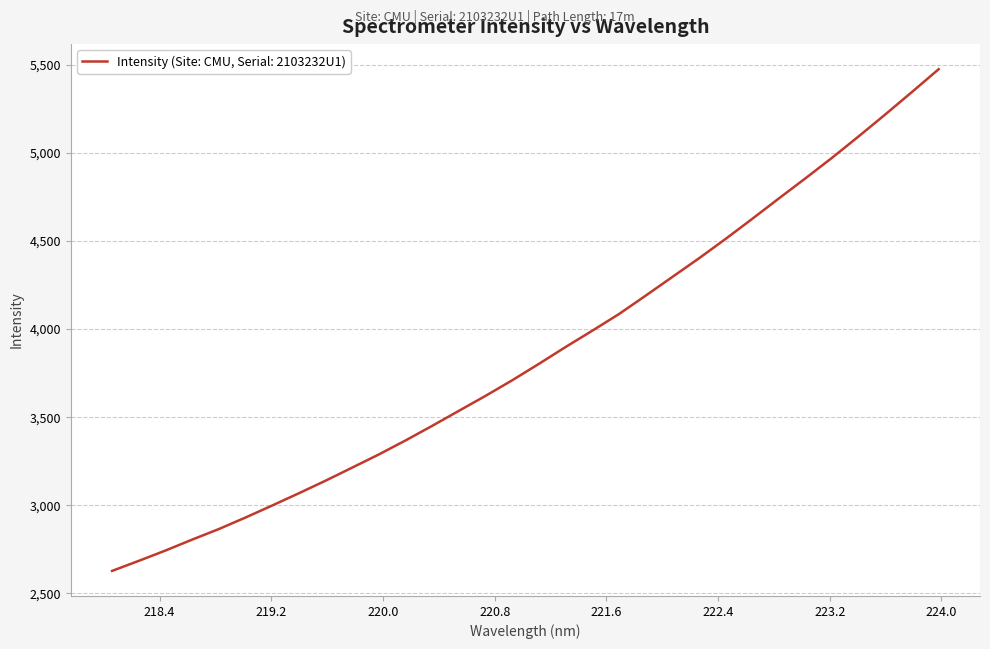

What is the minimum value shown in the chart?

2627.1